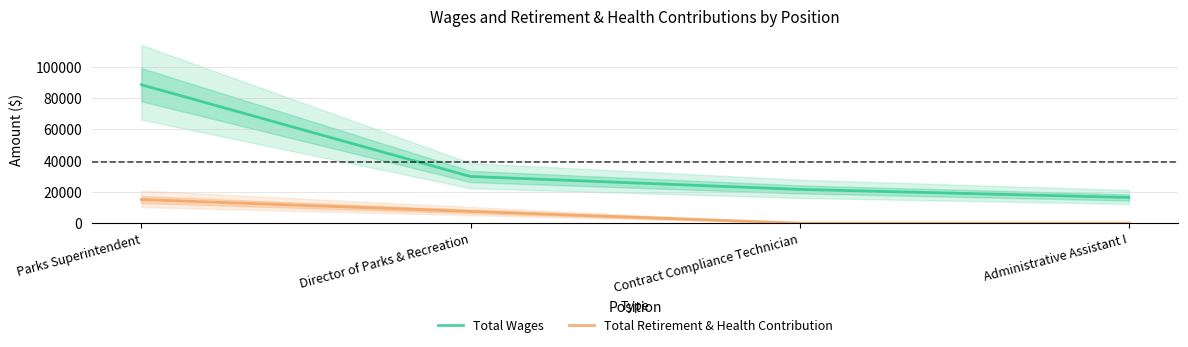

What is the average value of the Total Retirement & Health Contribution series?

5635